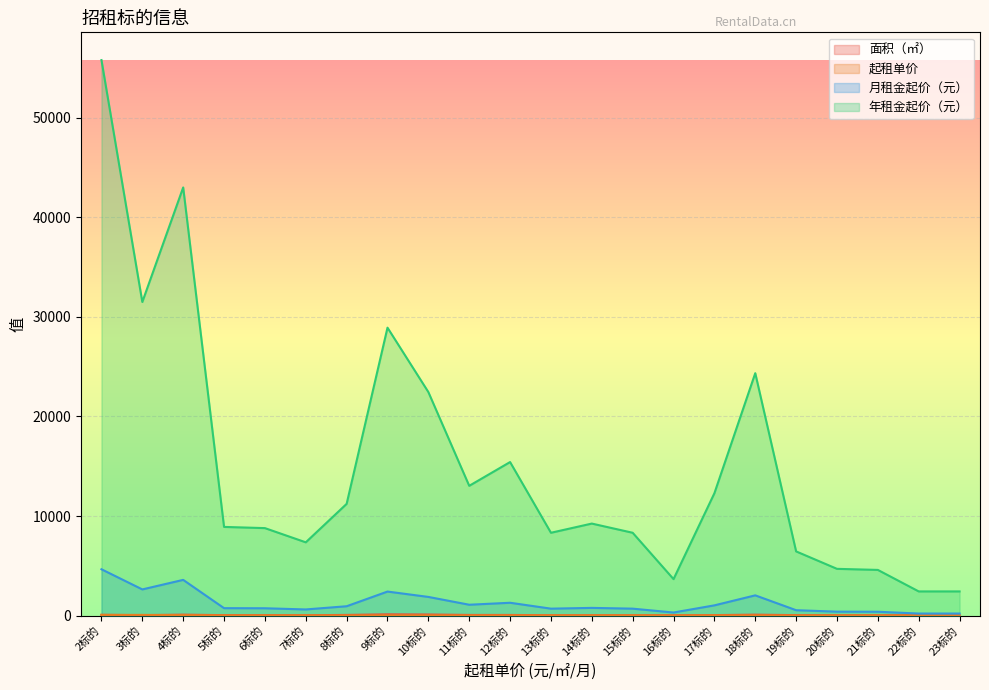

How many lines are shown in the chart?

4